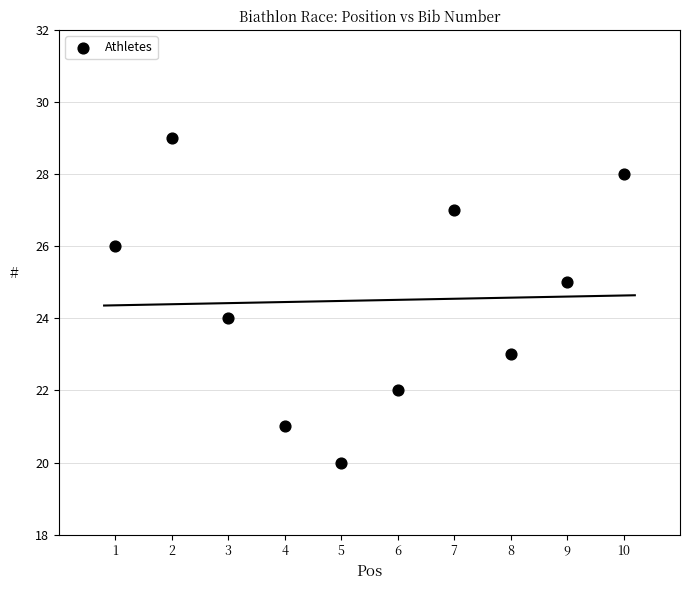

What is the range of Y values (max minus min)?

9